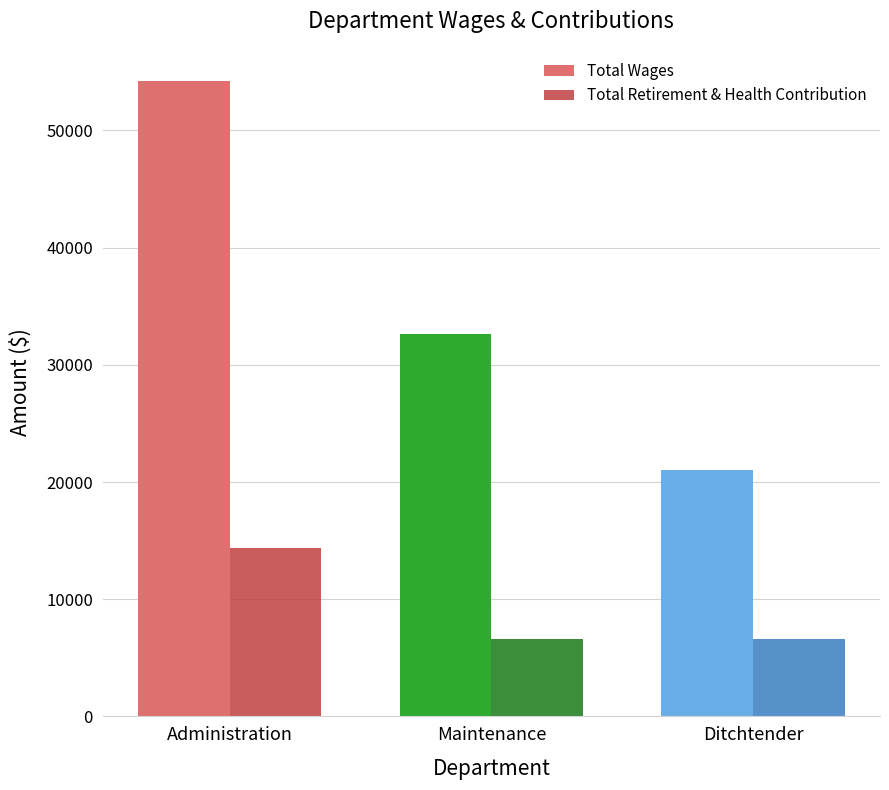

At which category is the sum across all series the highest?

Administration